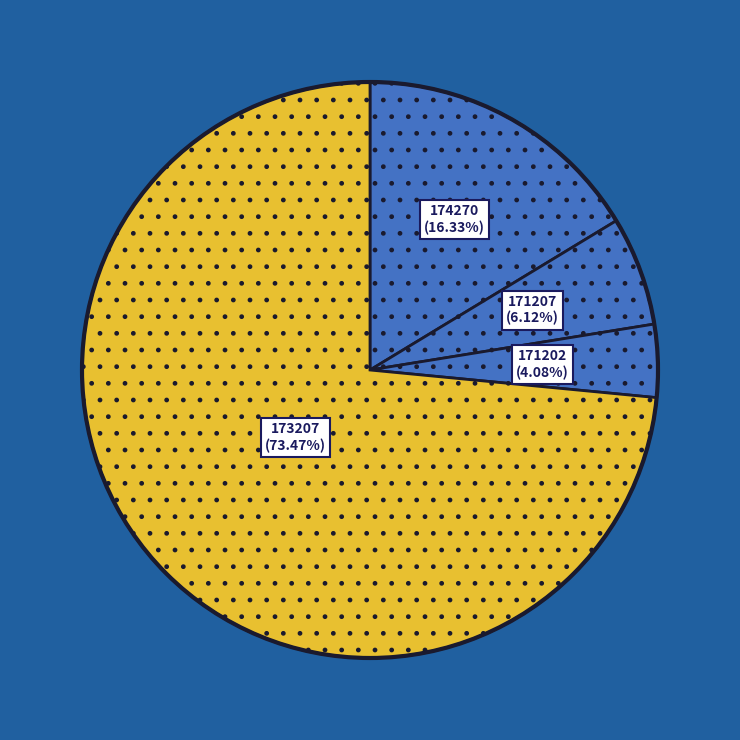

How many segments does this pie chart have?

4